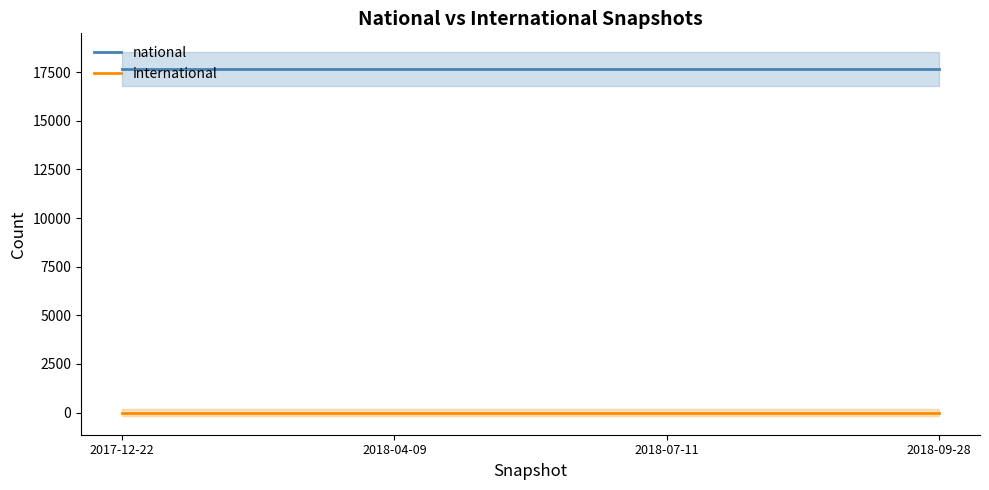

Is it true that national equals 26630 at 2018-07-11?

False